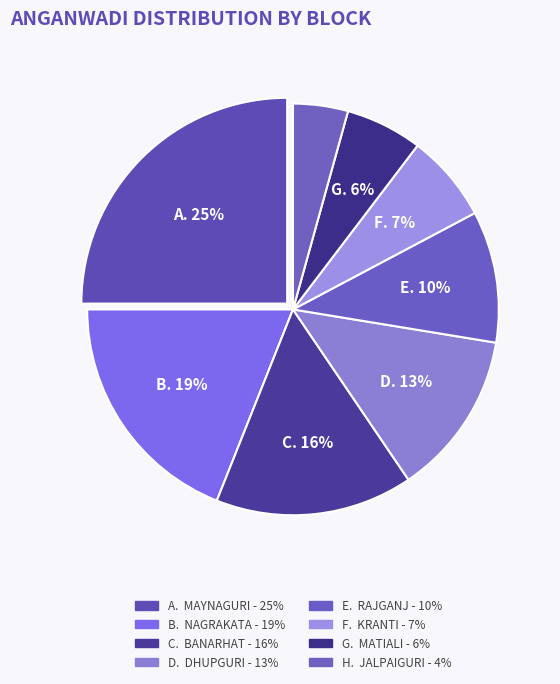

How many slices are in this pie chart?

8